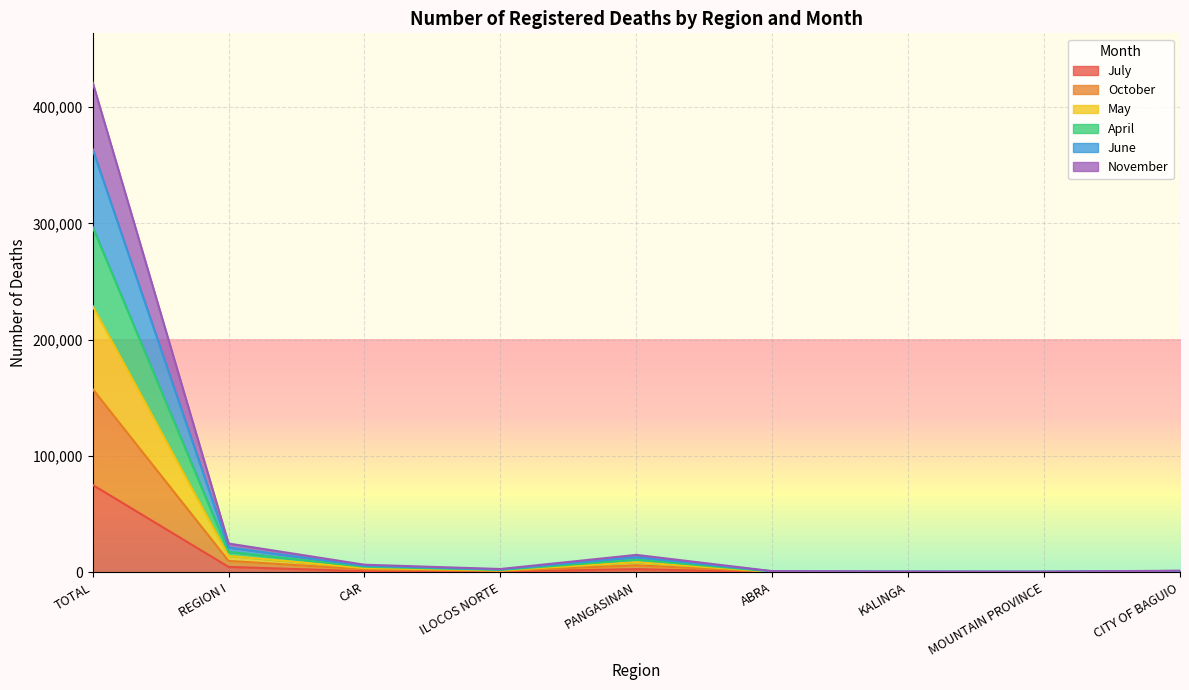

At which category is the sum across all series the highest?

TOTAL